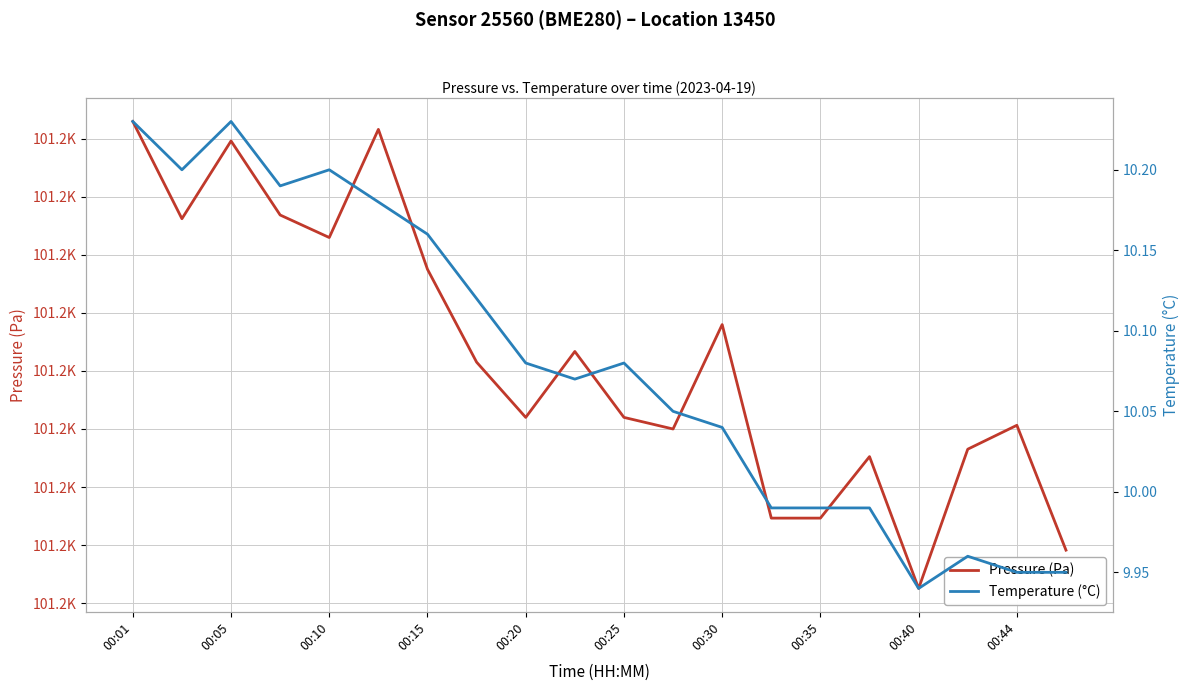

What is the average value of the Temperature (°C) series?

10.1